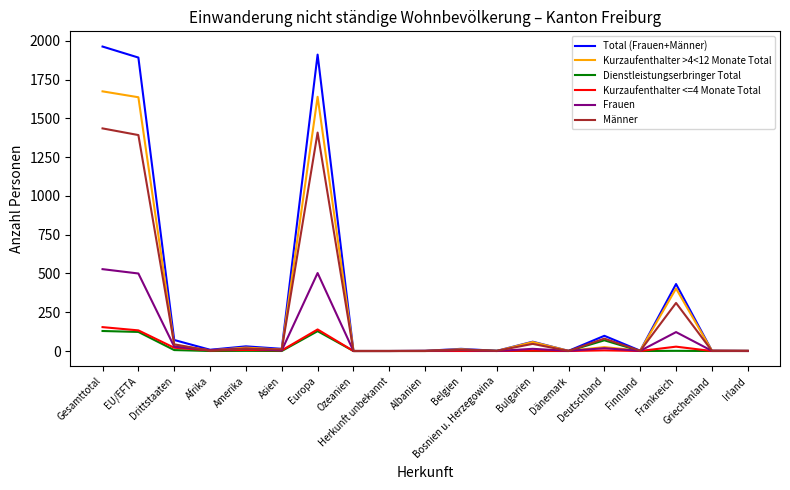

What is the spread (max minus min) of values at Gesamttotal?

1835